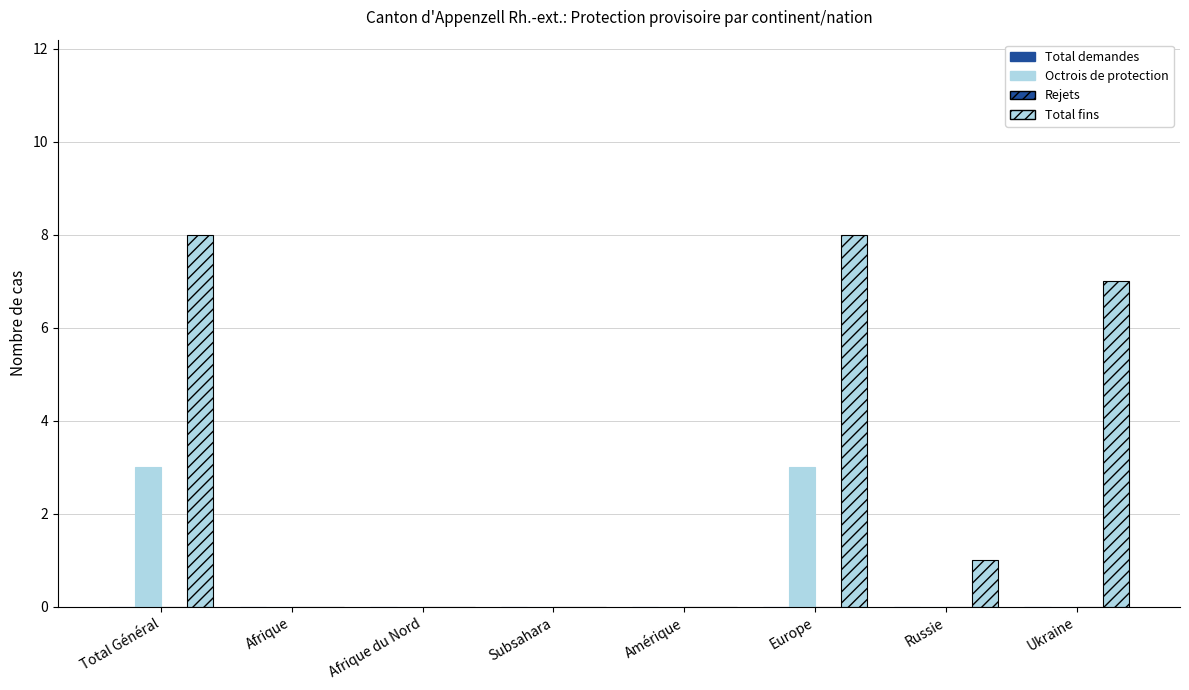

How many groups of bars are there?

8